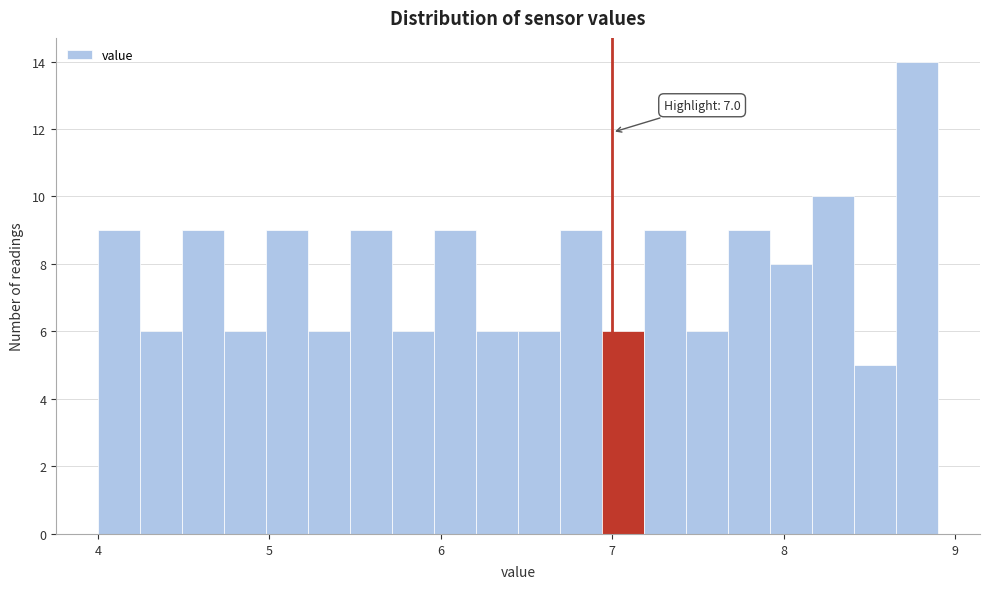

Around what value on the x-axis is the tallest bar? Give the approximate position of its centre, as read against the axis.

8.8